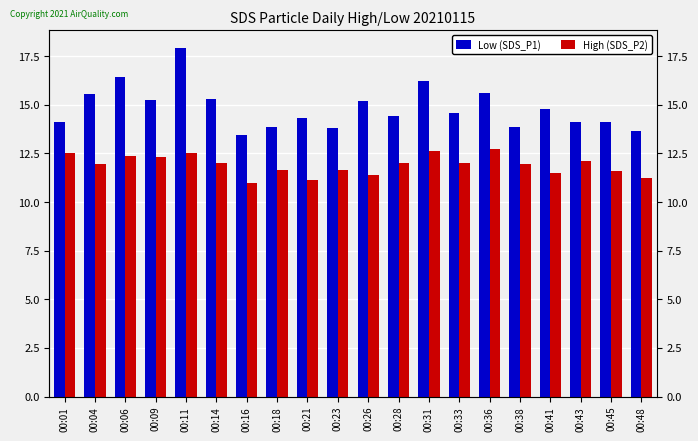

Reading left to right, extract all data points from this chart.

Low (SDS_P1): 14.1	15.6	16.4	15.2	17.9	15.3	13.5	13.9	14.3	13.8	15.2	14.4	16.2	14.6	15.6	13.9	14.8	14.1	14.1	13.7
High (SDS_P2): 12.5	11.9	12.4	12.3	12.5	12.0	11.0	11.6	11.1	11.6	11.4	12.0	12.6	12.0	12.7	11.9	11.5	12.1	11.6	11.2